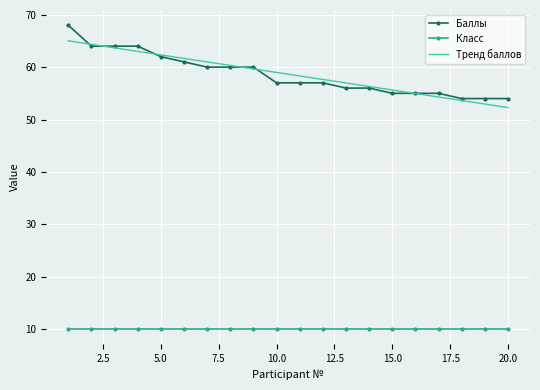

How many intersections are there between Тренд баллов and Баллы?

6